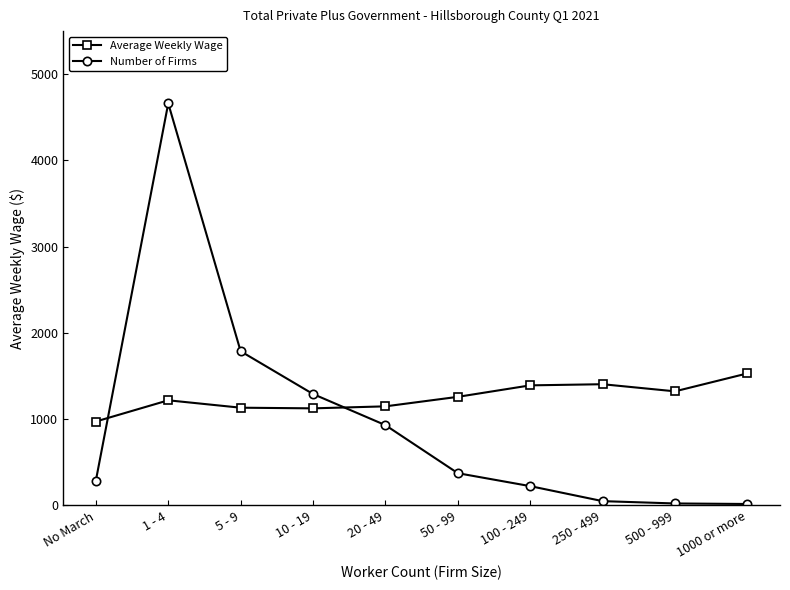

Count the number of data series in this chart.

2